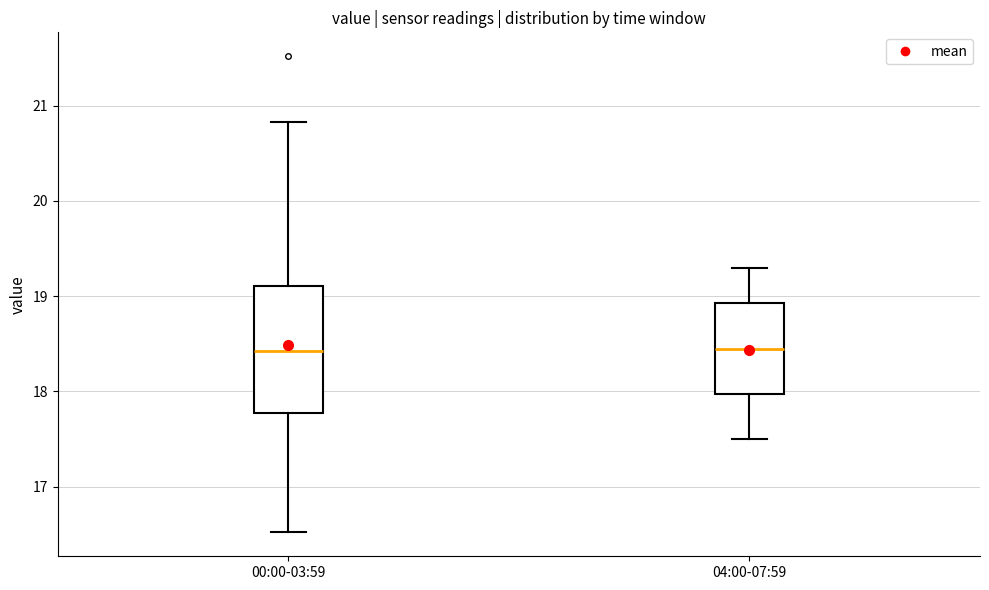

Reading left to right, transcribe this box plot: for each box, give where its median line is, the range the box spans, and where its two whiskers end, as read against the y-axis. The values are not printed on the chart, so give them approximately, as read against the axis.

00:00-03:59: median 18.4, box 17.8 to 19.1, whiskers 16.5 to 20.8
04:00-07:59: median 18.5, box 18.0 to 18.9, whiskers 17.5 to 19.3